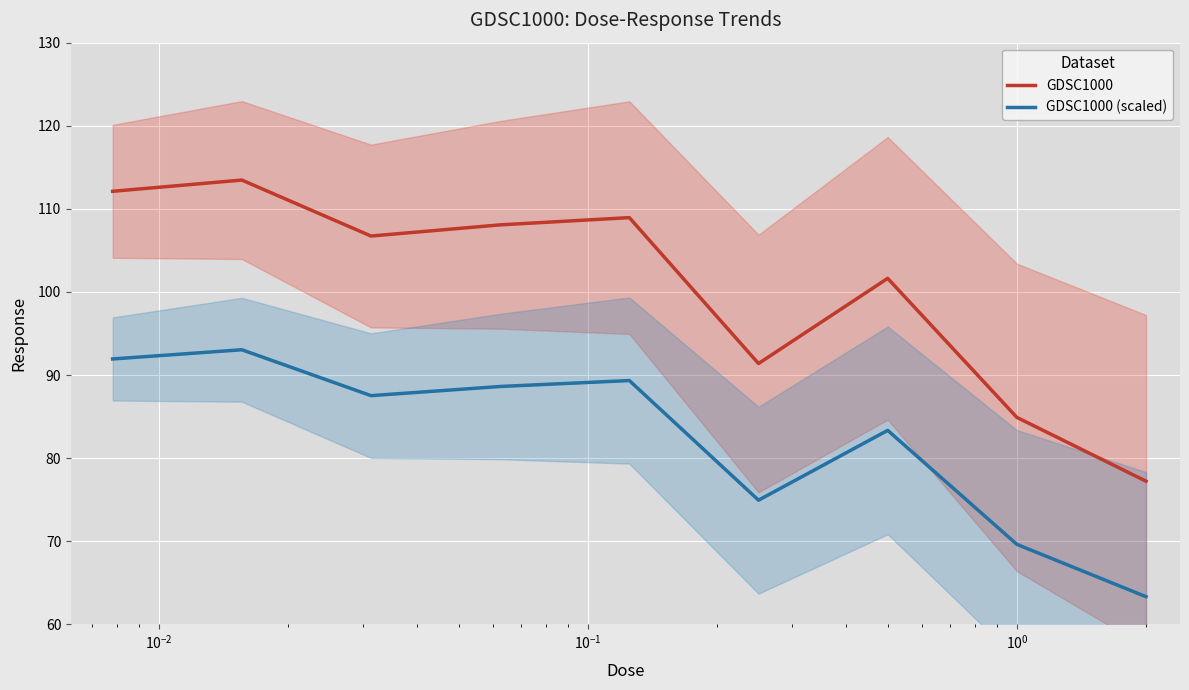

What is the minimum value for GDSC1000 (scaled)?

63.3